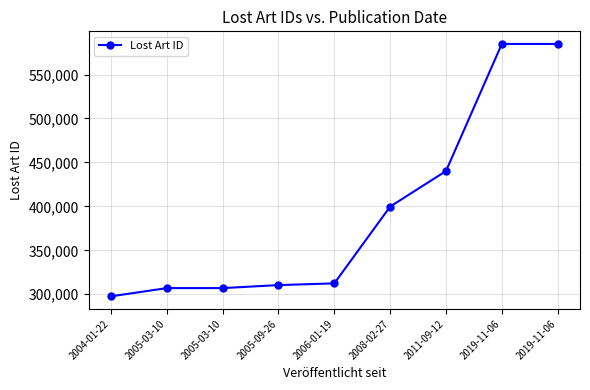

What is the value of the 1st point from the left?

297657